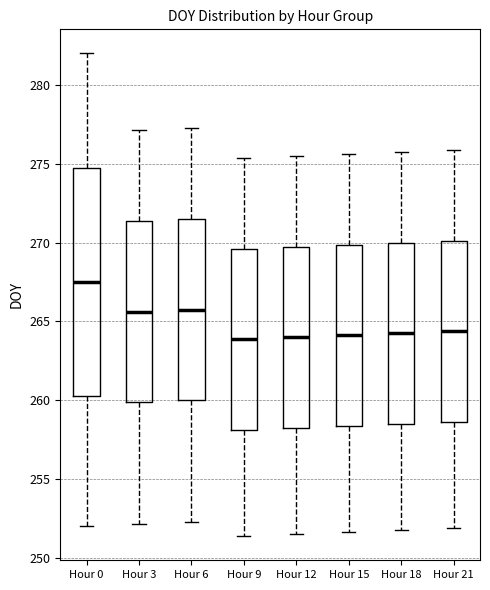

Reading left to right, transcribe this box plot: for each box, give where its median line is, the range the box spans, and where its two whiskers end, as read against the y-axis. The values are not printed on the chart, so give them approximately, as read against the axis.

Hour 0: median 267.5, box 260.5 to 275.0, whiskers 252.0 to 282.0
Hour 3: median 265.5, box 260.0 to 271.5, whiskers 252.0 to 277.0
Hour 6: median 266.0, box 260.0 to 271.5, whiskers 252.5 to 277.5
Hour 9: median 264.0, box 258.0 to 269.5, whiskers 251.5 to 275.5
Hour 12: median 264.0, box 258.5 to 270.0, whiskers 251.5 to 275.5
Hour 15: median 264.0, box 258.5 to 270.0, whiskers 251.5 to 275.5
Hour 18: median 264.5, box 258.5 to 270.0, whiskers 252.0 to 276.0
Hour 21: median 264.5, box 258.5 to 270.0, whiskers 252.0 to 276.0